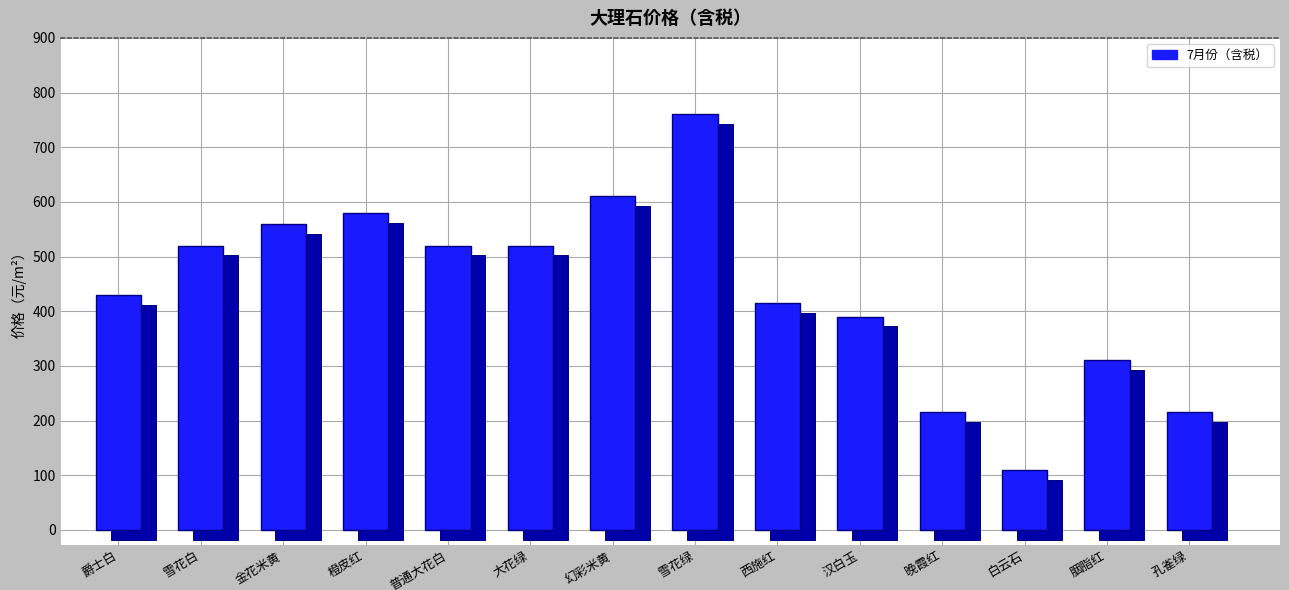

What is the minimum value shown in the chart?

110